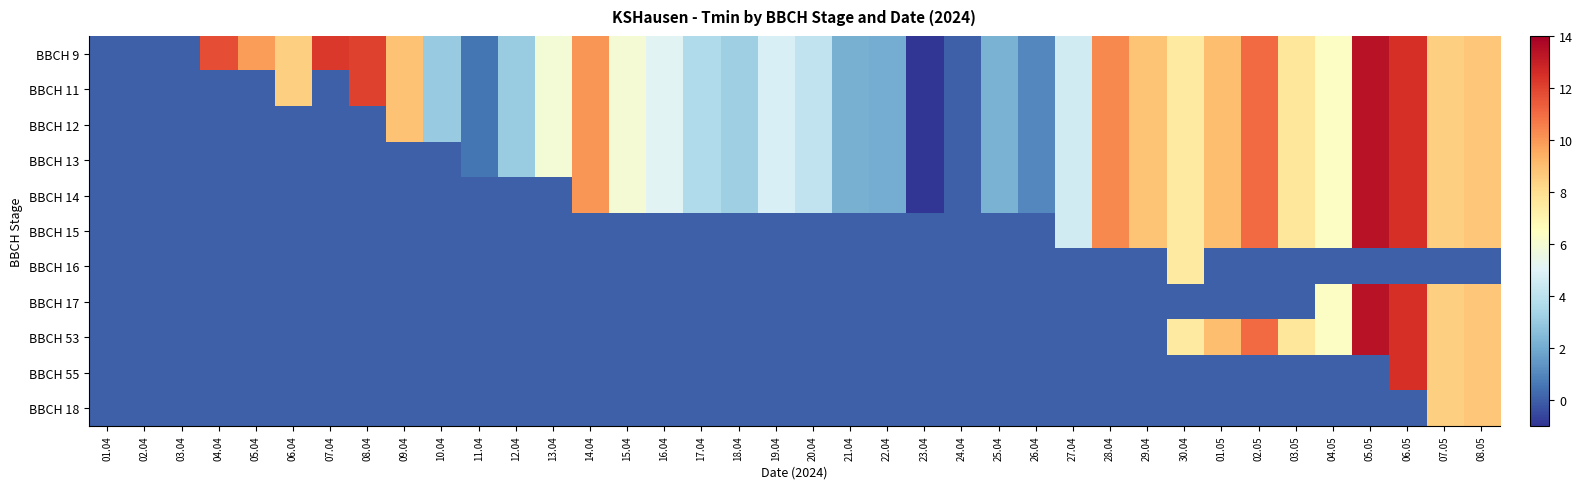

How many series are shown in this chart?

11